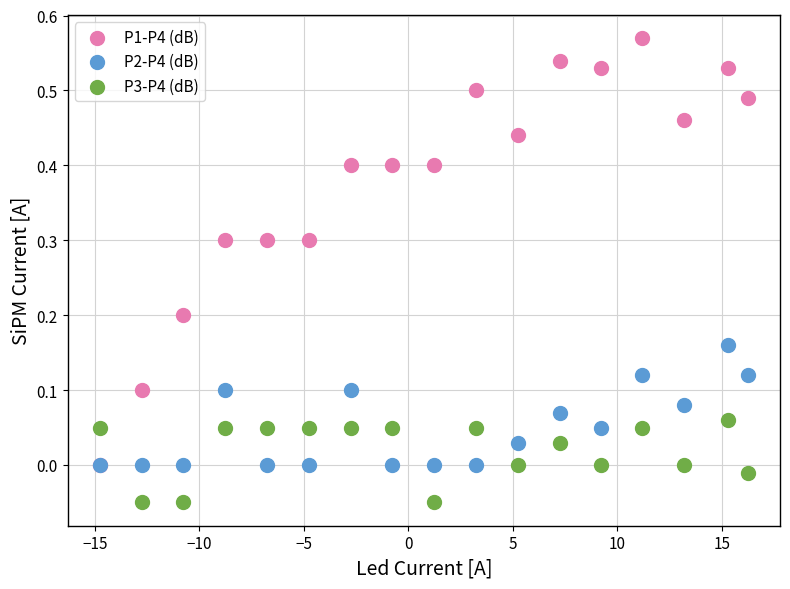

What are all the series names shown in the legend?

P1-P4 (dB), P2-P4 (dB), P3-P4 (dB)